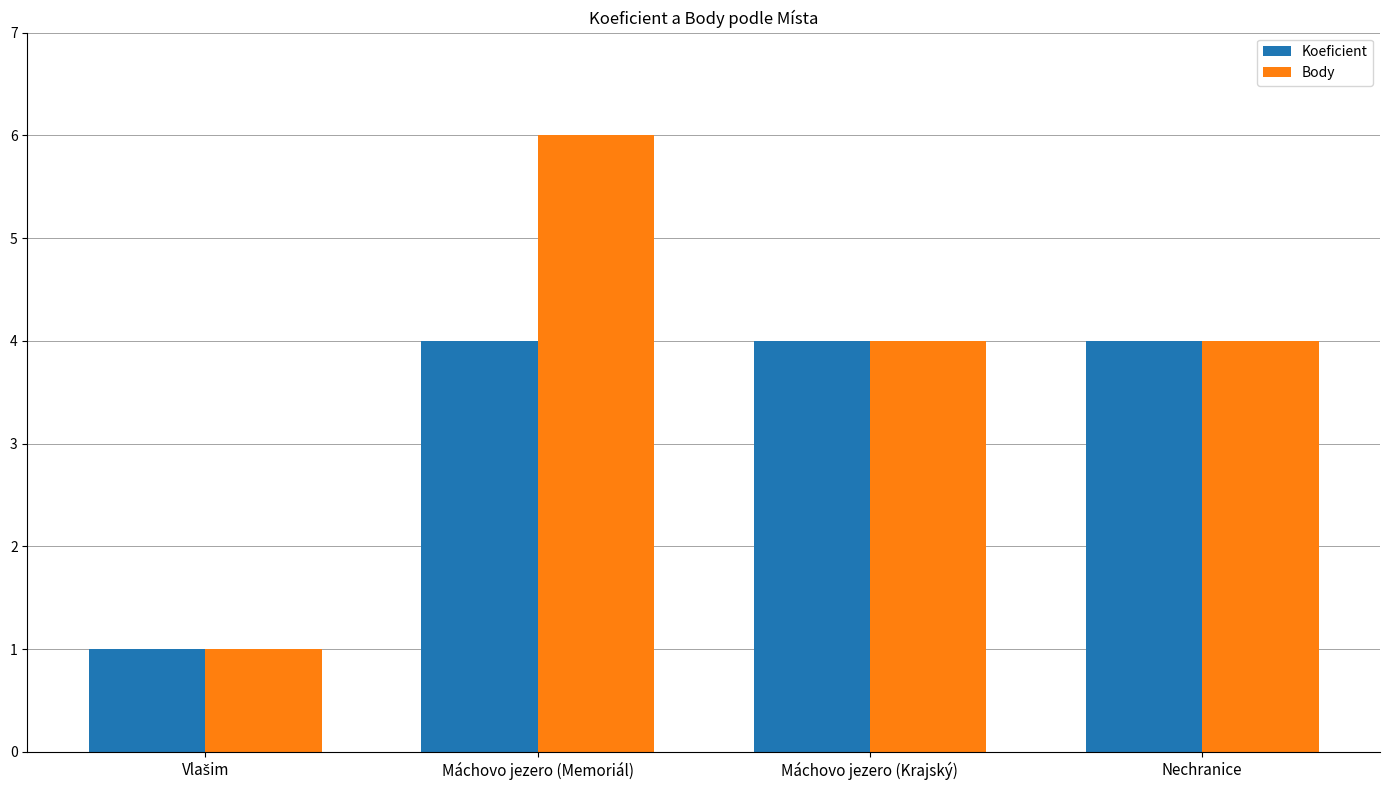

Count the Body values in the range 4 to 6.

3